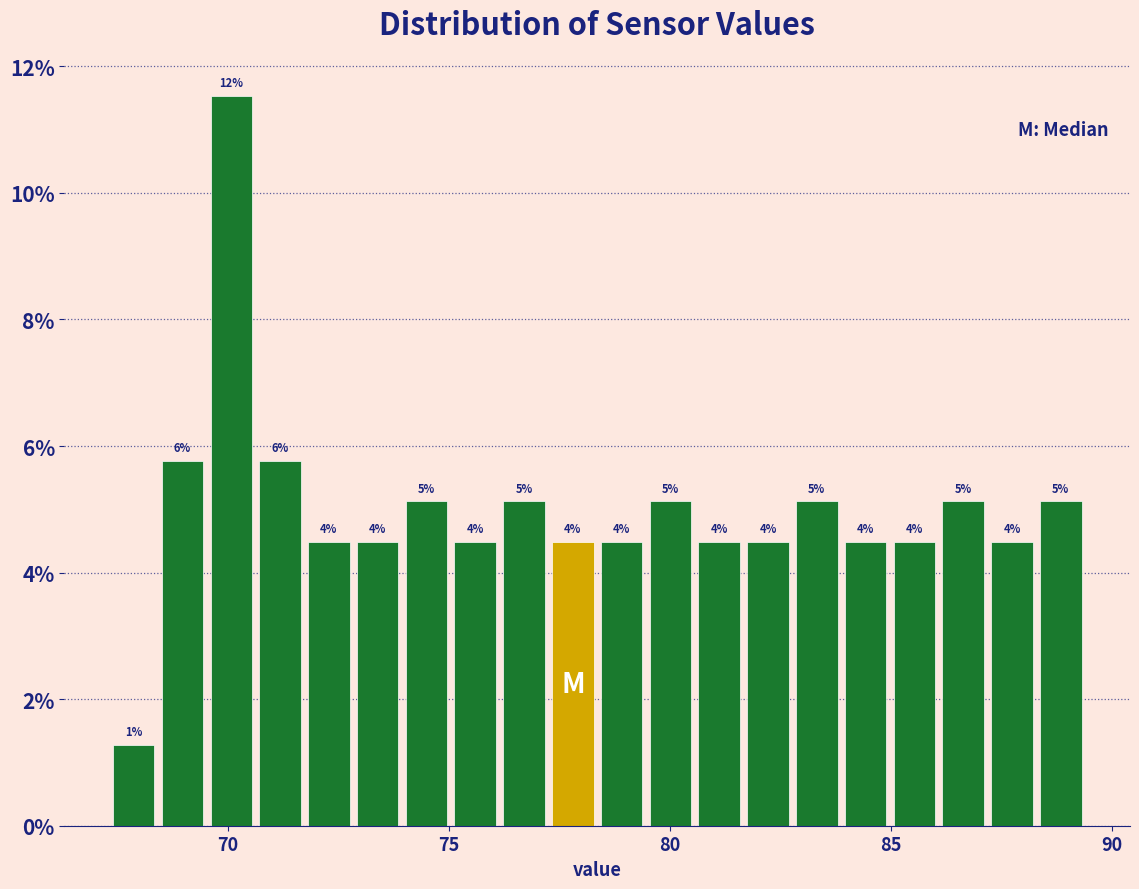

Read against the x-axis, roughly where is the centre of the tallest bar?

70.0